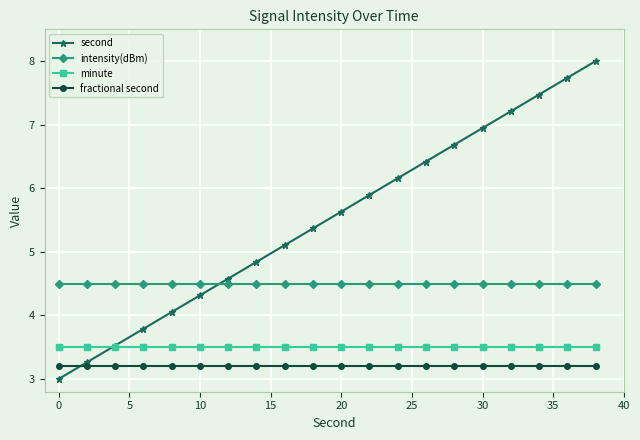

True or false: intensity(dBm) and fractional second cross at least once.

False